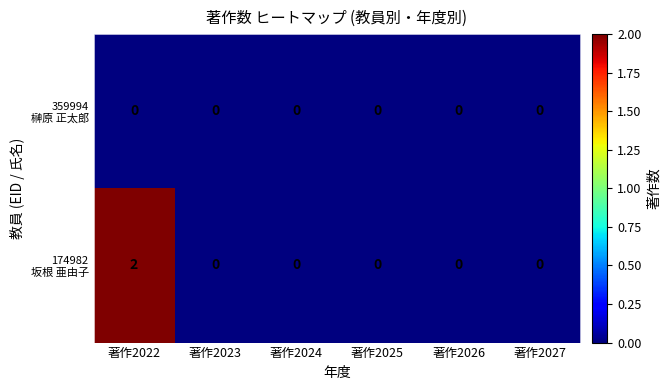

At which category is the sum across all series the highest?

著作2022